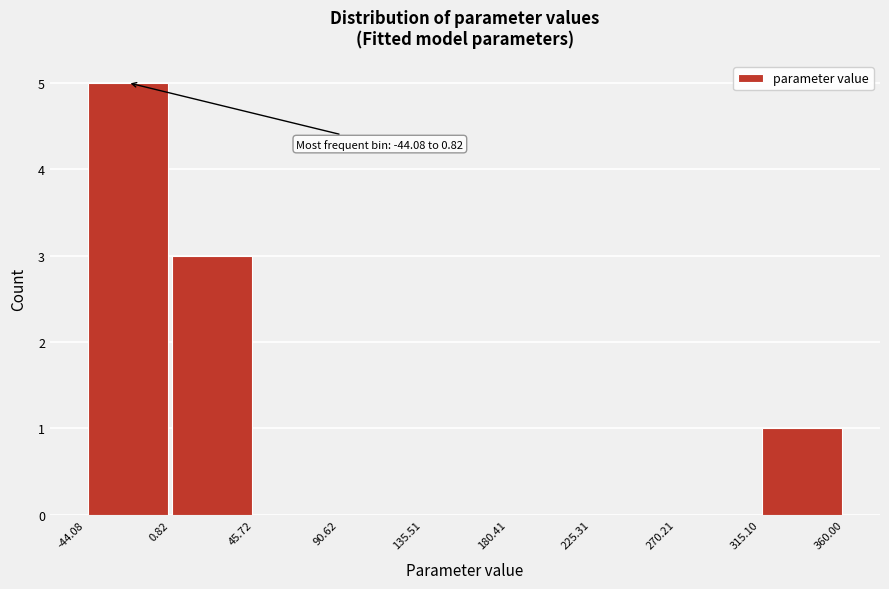

Which range on the x-axis has the tallest bar?

-44.08 to 0.82